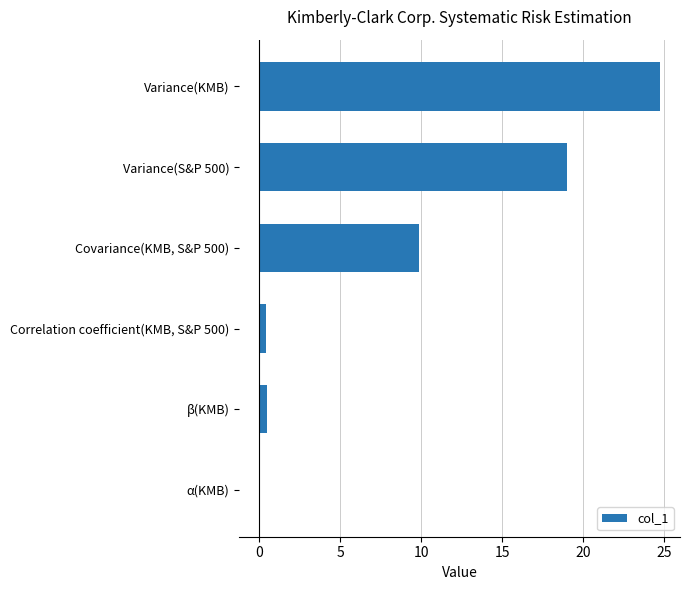

The chart shows a value of 19.0 at Variance(S&P 500). True or false?

True